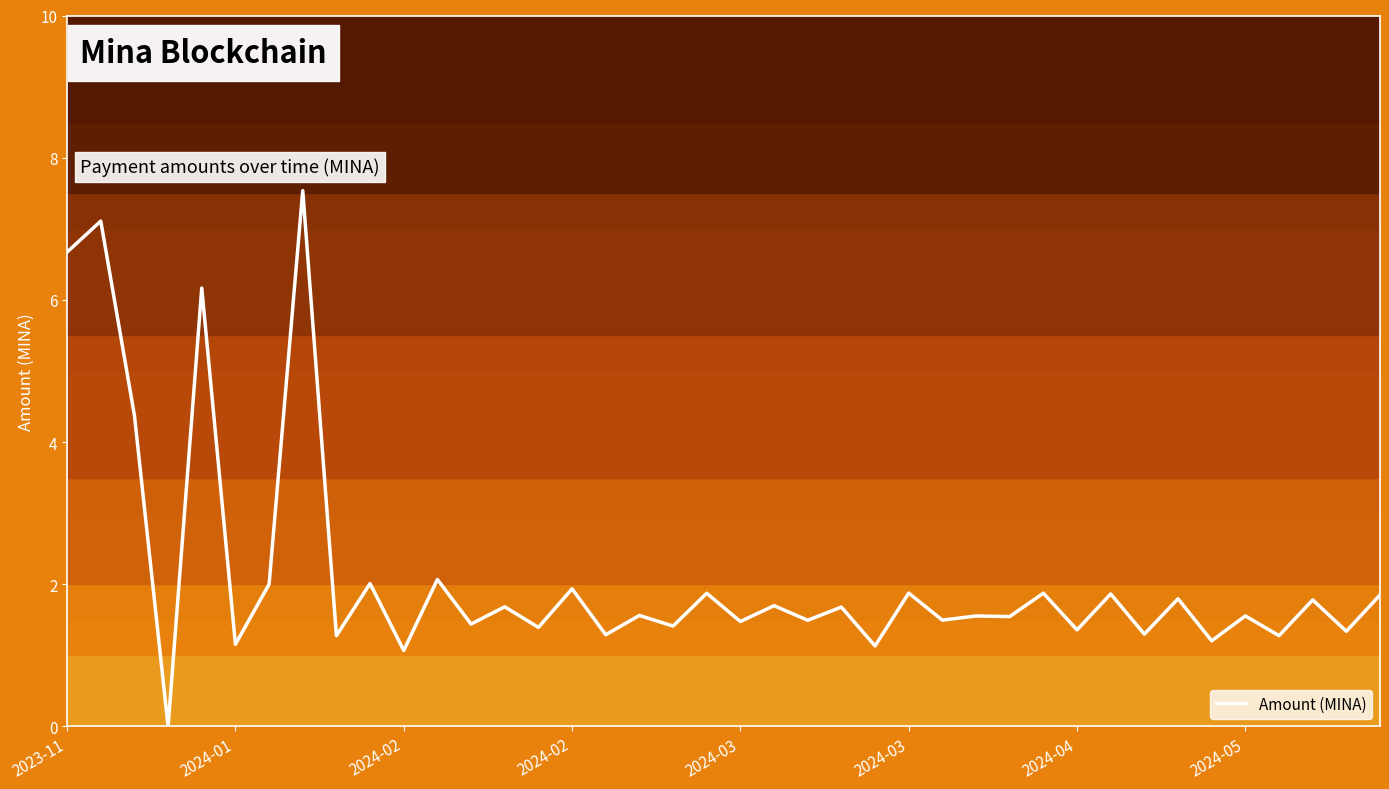

What is the difference between the maximum and minimum values?

7.5